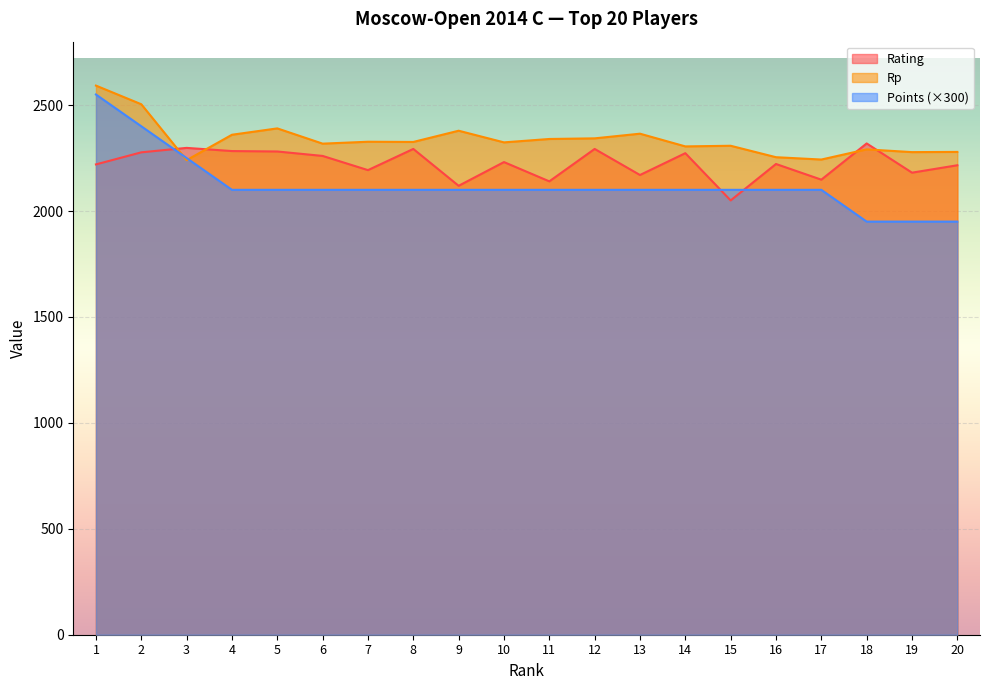

Rank the series by their maximum value, from highest to lowest.

Rp, Points (×300), Rating